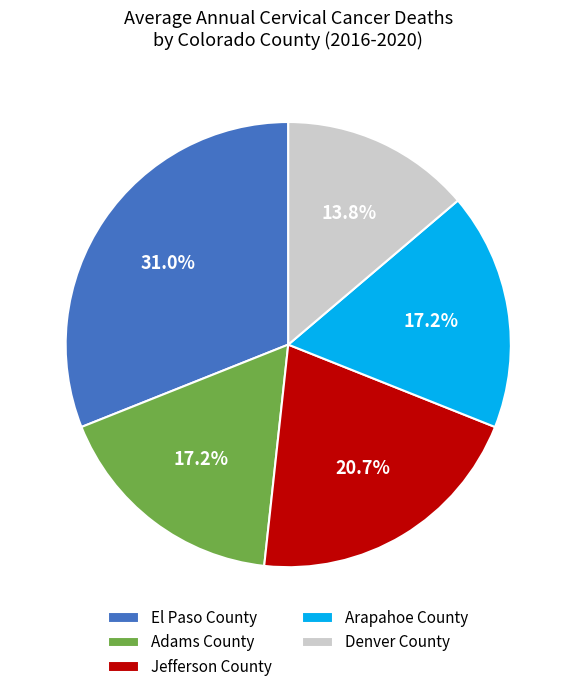

What percentage do El Paso County and Denver County together represent?

44.8%